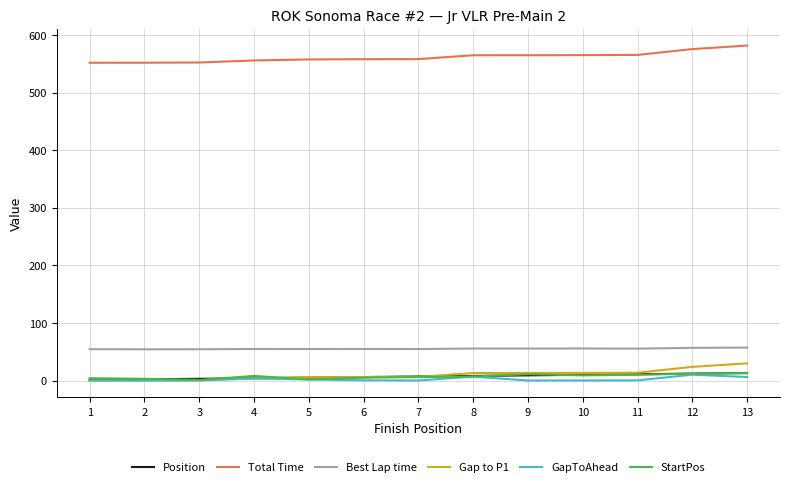

What is the greatest value displayed?

582.1